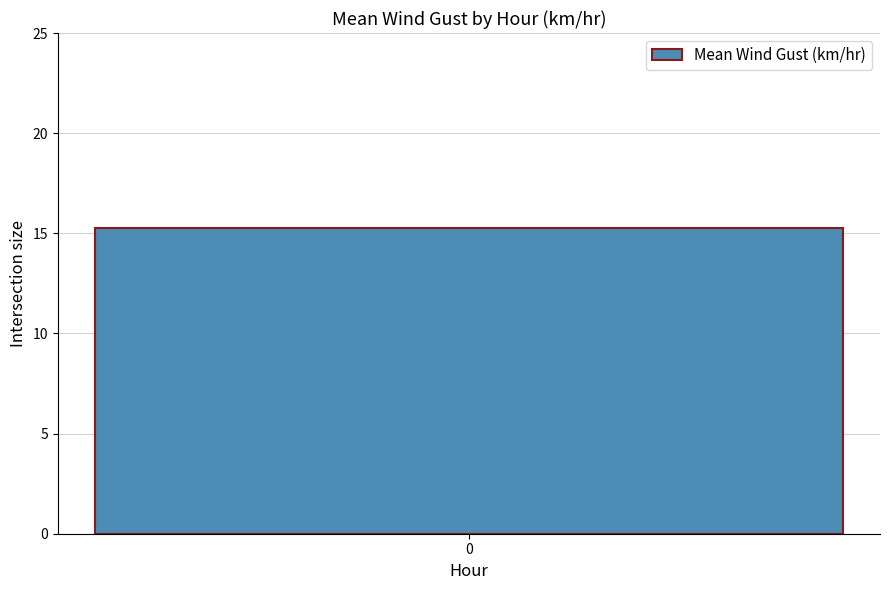

The value at 12 is 18.8. True or false?

False